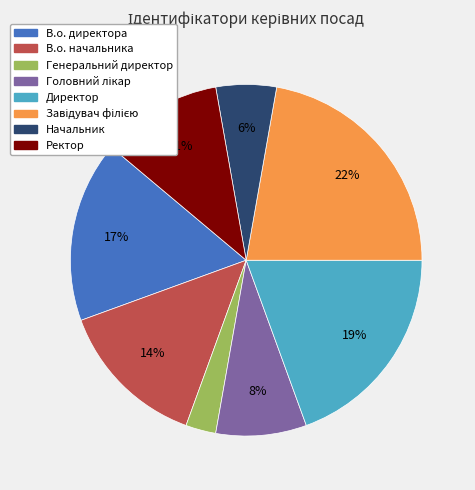

To the nearest percent, what is the combined percentage of Генеральний директор and Ректор?

14%